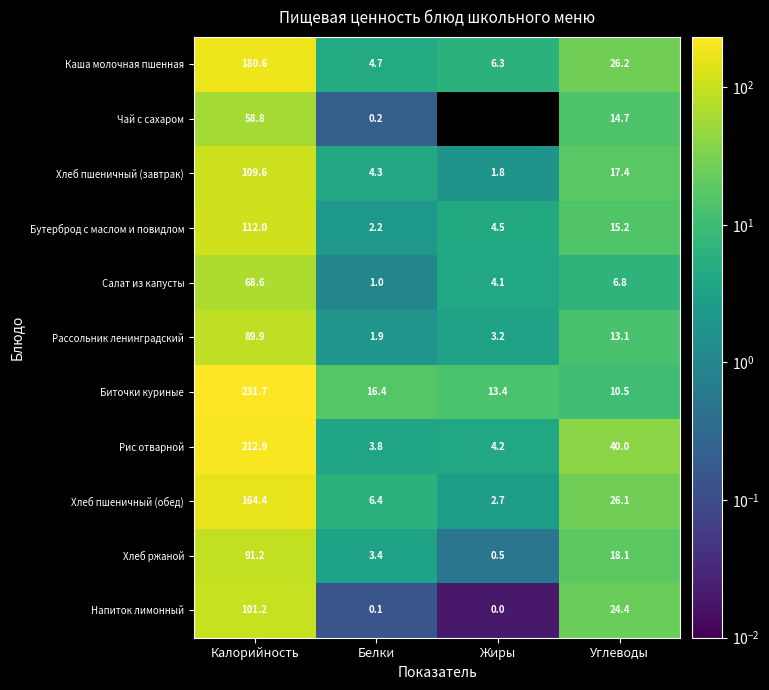

What is the difference between the highest and lowest values at Жиры?

13.4